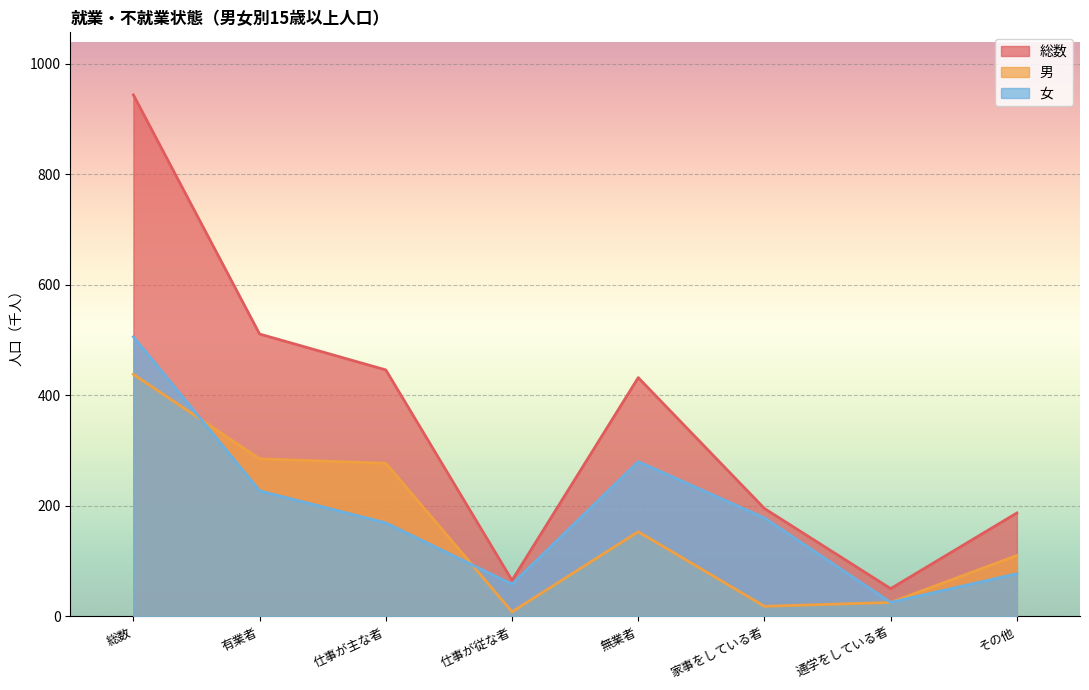

In 女, how many points are higher than both neighbors (excluding endpoints)?

1